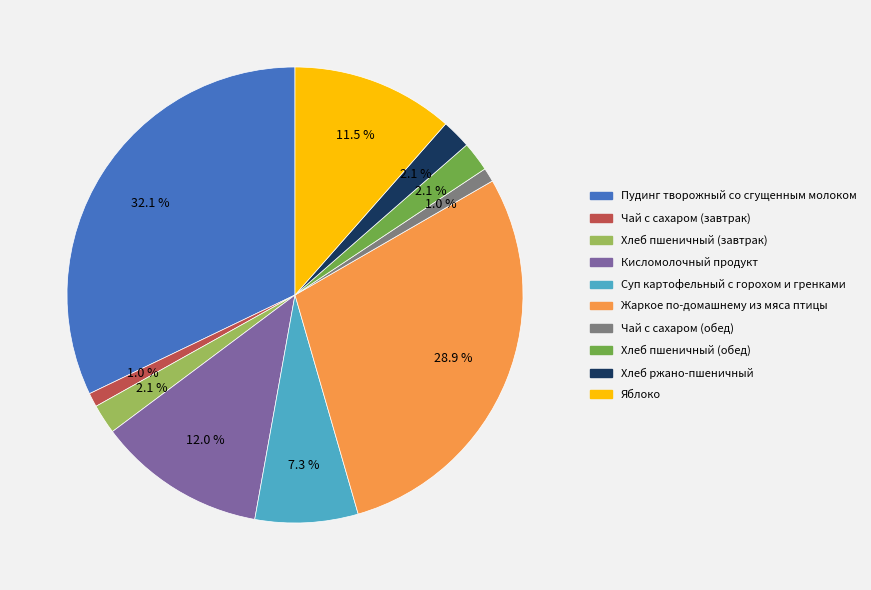

Is there any slice that represents more than half of the pie?

No